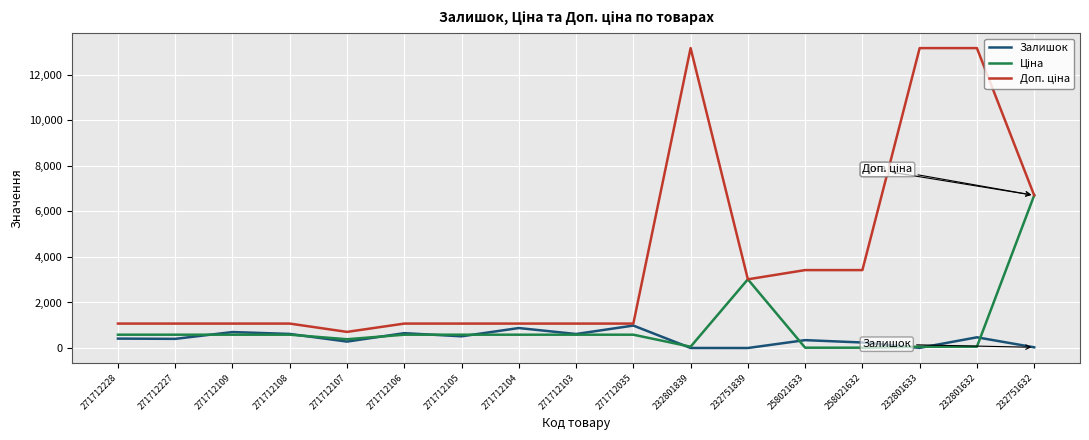

What is the spread (max minus min) of values at 271712109?

488.2